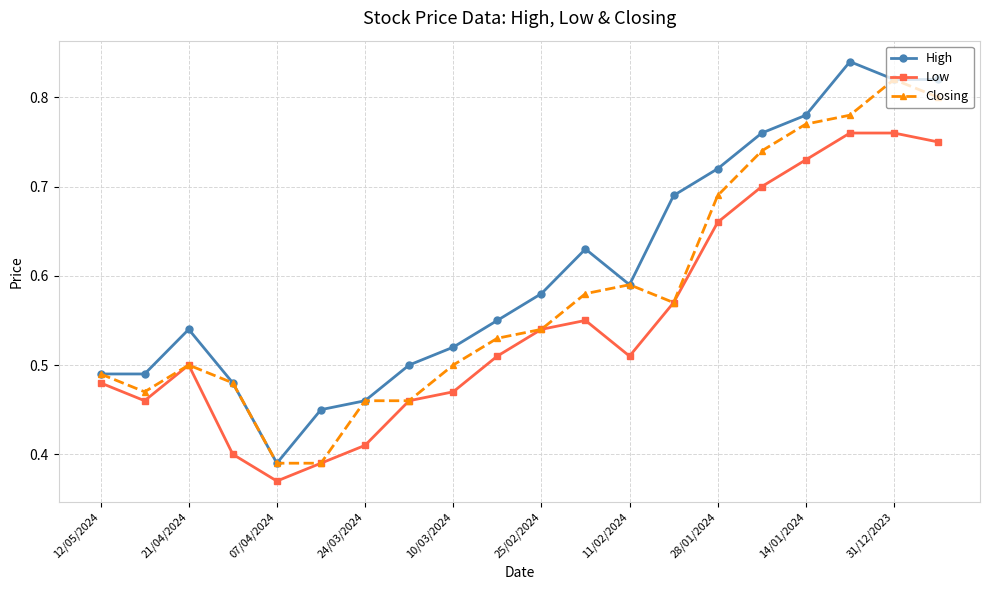

Which series has the largest total across all categories?

High